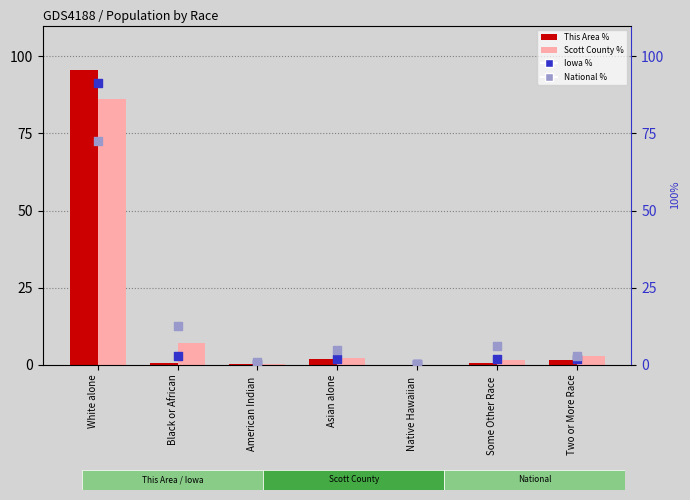

What are all the series names shown in the legend?

This Area %, Scott County %, Iowa %, National %